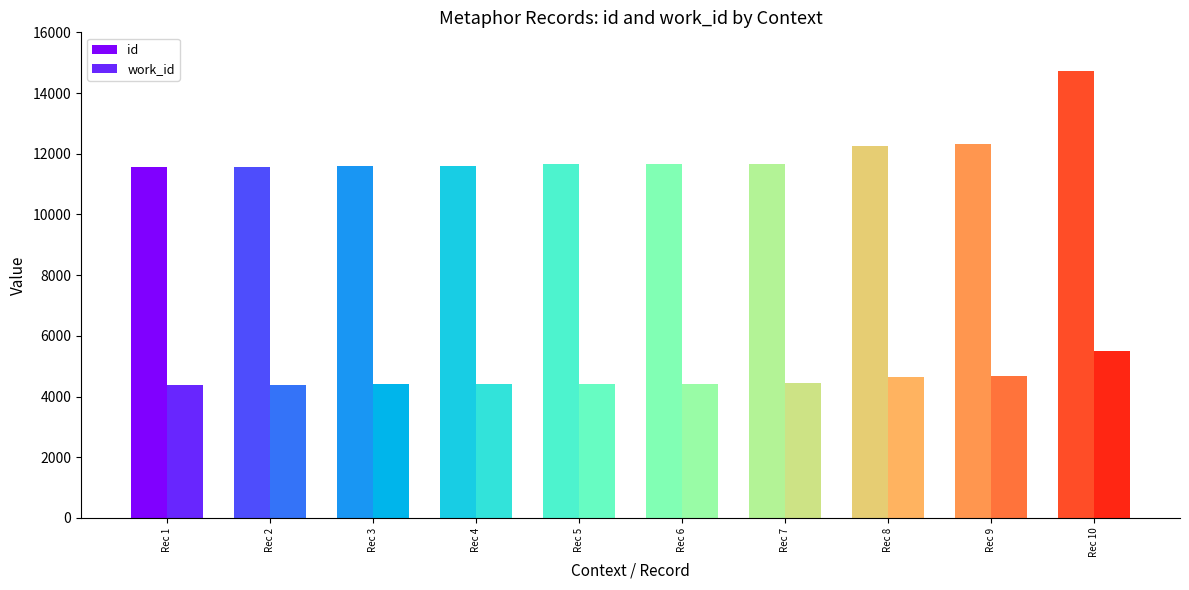

At Rec 10, list the series in order from largest to smallest.

id, work_id